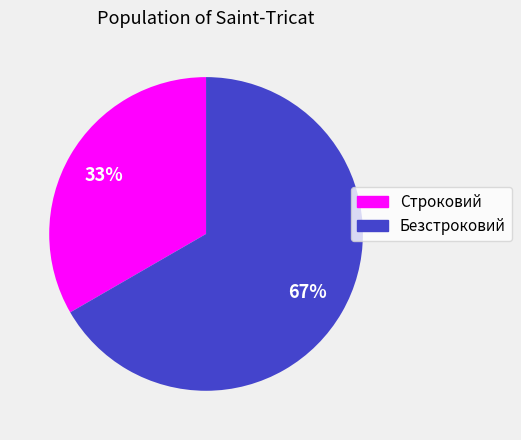

Which slice is the smallest?

Строковий